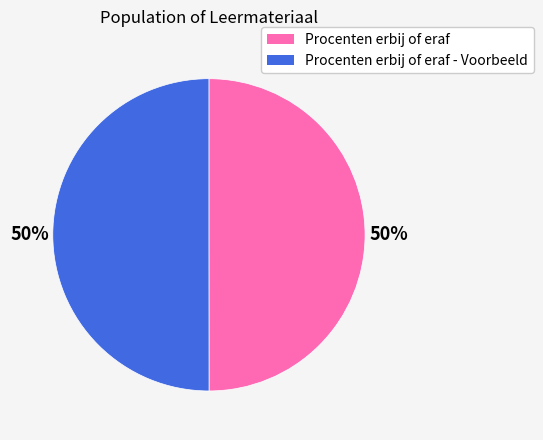

How many segments does this pie chart have?

2